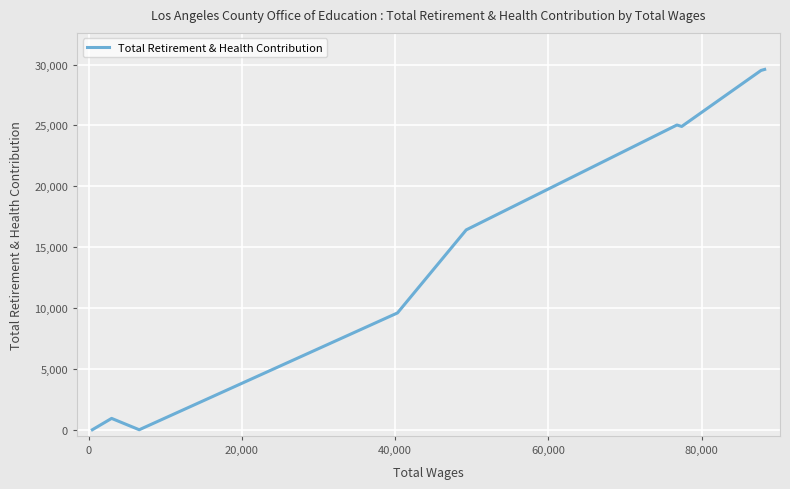

What is the sum of all values?

136027